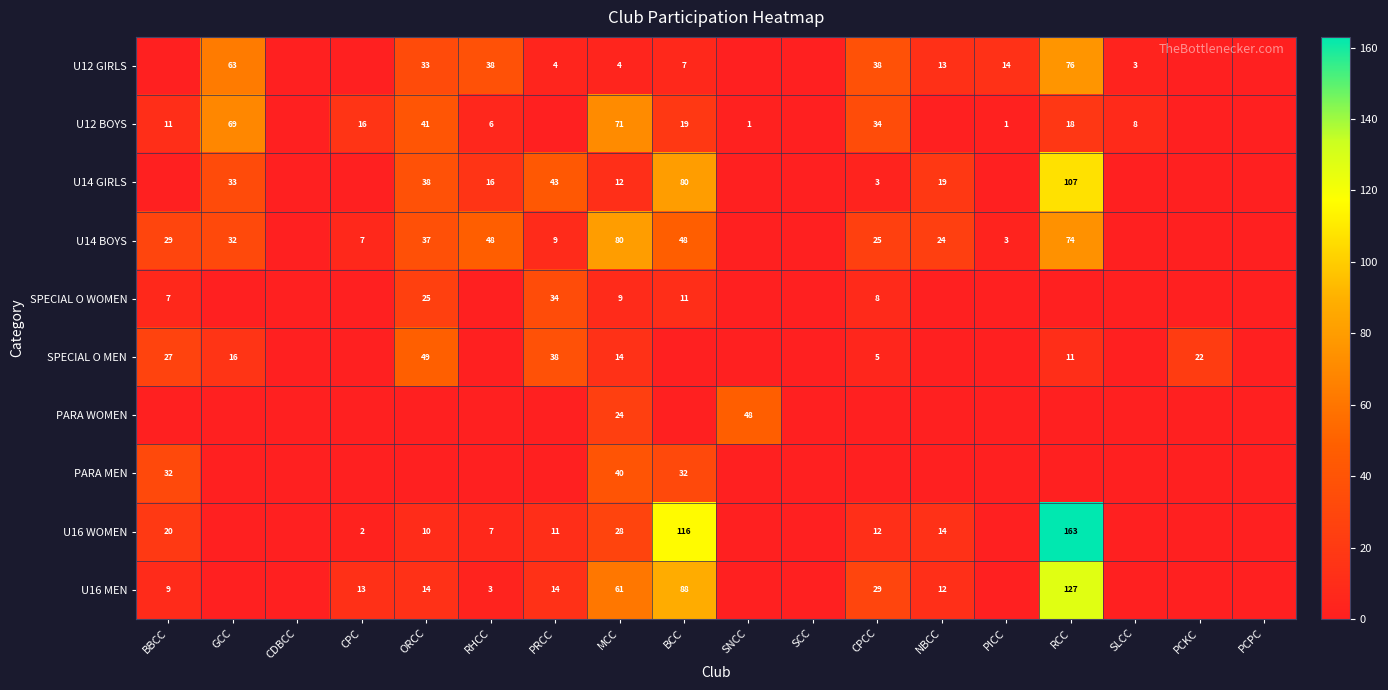

What is the total value across all series at BBCC?

135